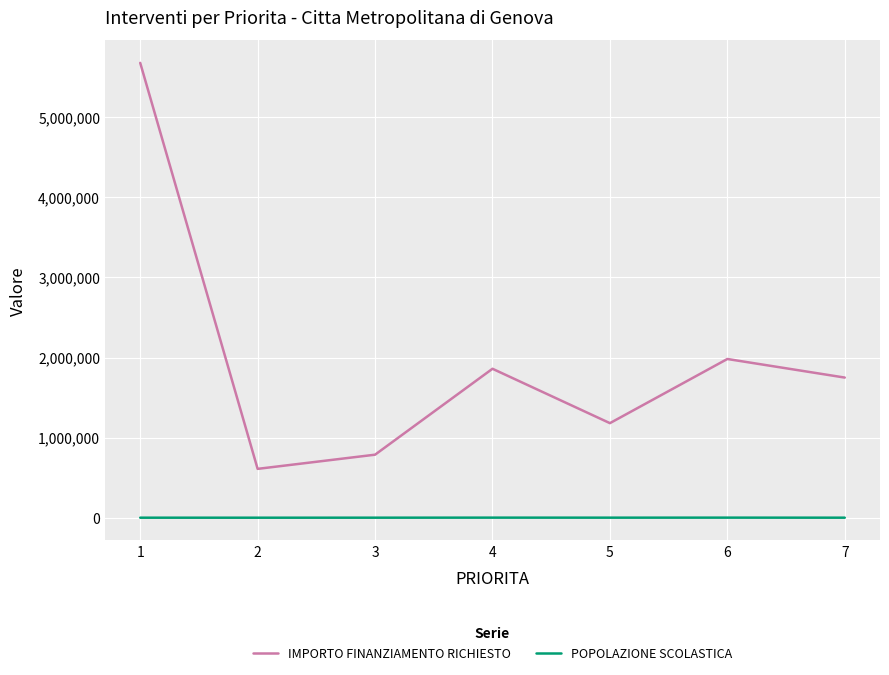

Is it true that POPOLAZIONE SCOLASTICA equals 146.0 at 2?

True